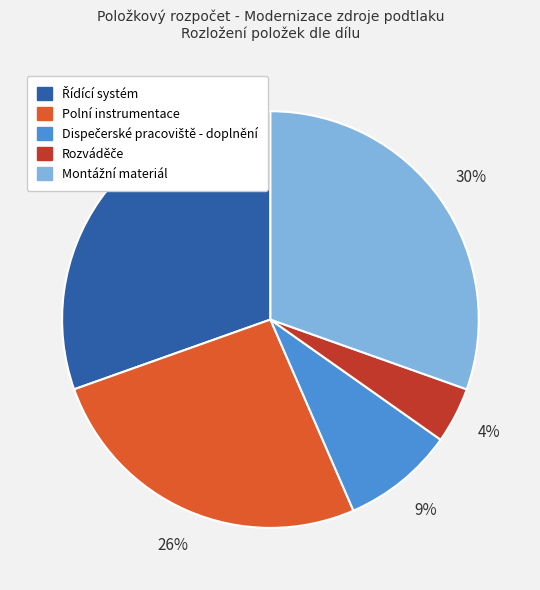

Is it true that Polní instrumentace is 26% of the pie?

True